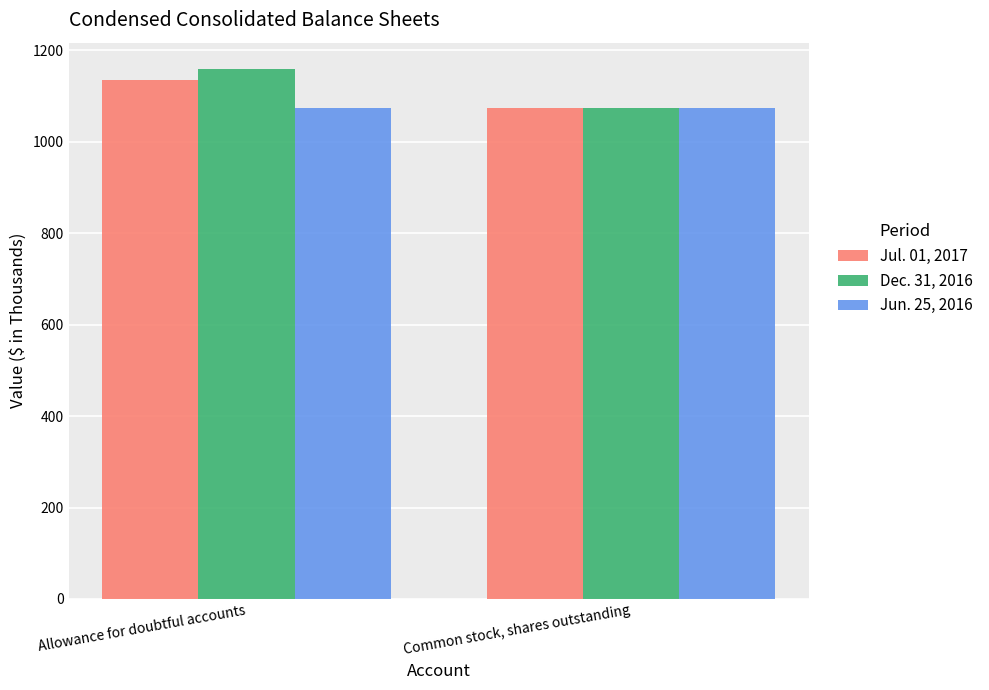

Reading left to right, transcribe all the data shown in this chart.

Jul. 01, 2017: 1136	1073
Dec. 31, 2016: 1159	1073
Jun. 25, 2016: 1073	1073